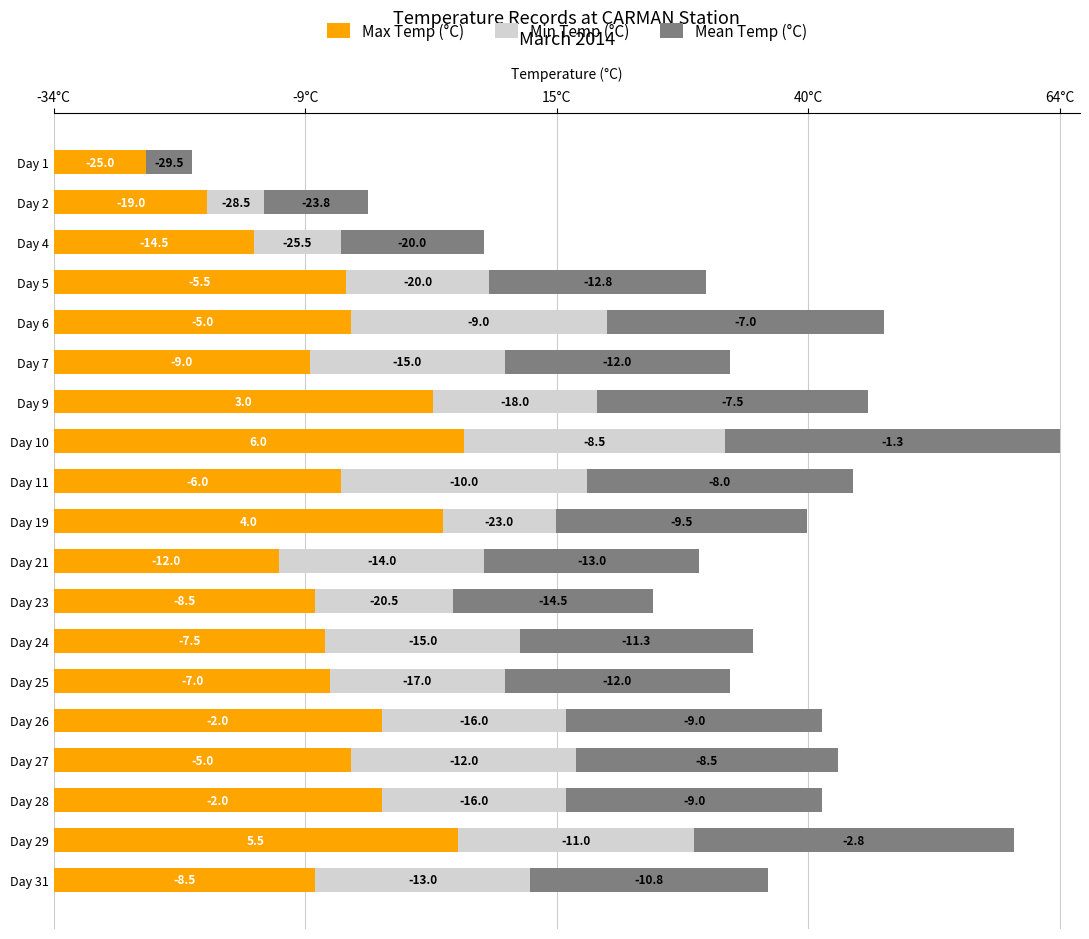

What are all the series names shown in the legend?

Max Temp (°C), Min Temp (°C), Mean Temp (°C)